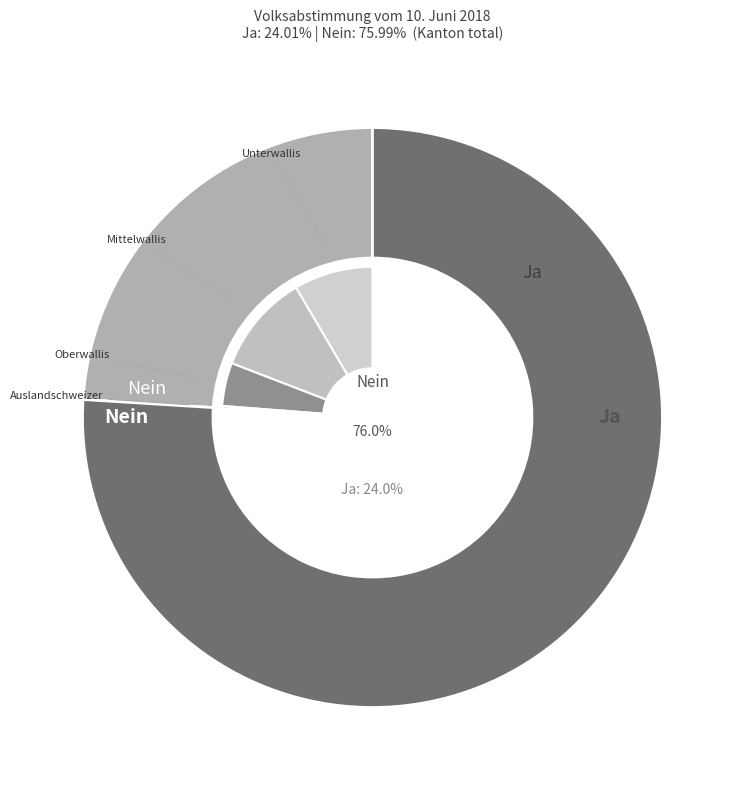

Which slice represents more than half of the pie?

Nein